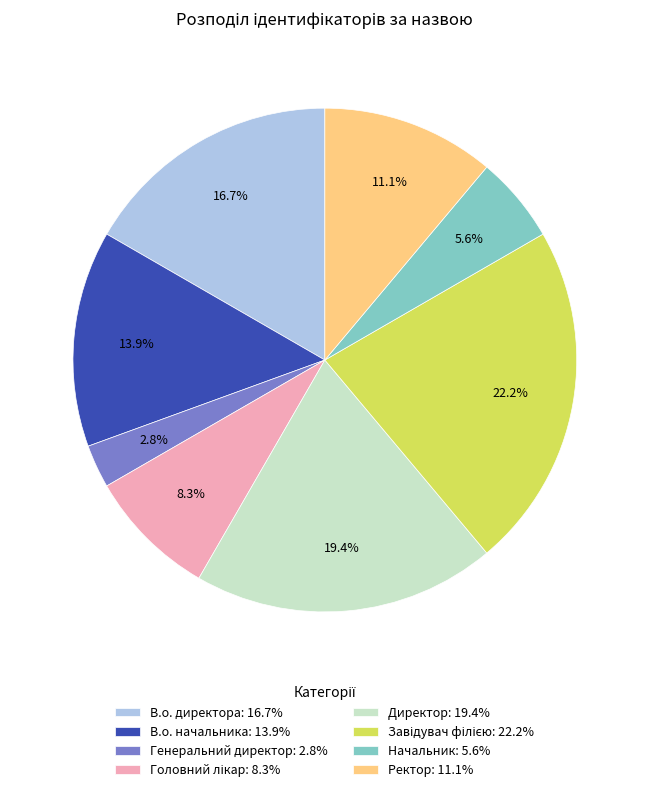

Is there a majority slice in this chart?

No